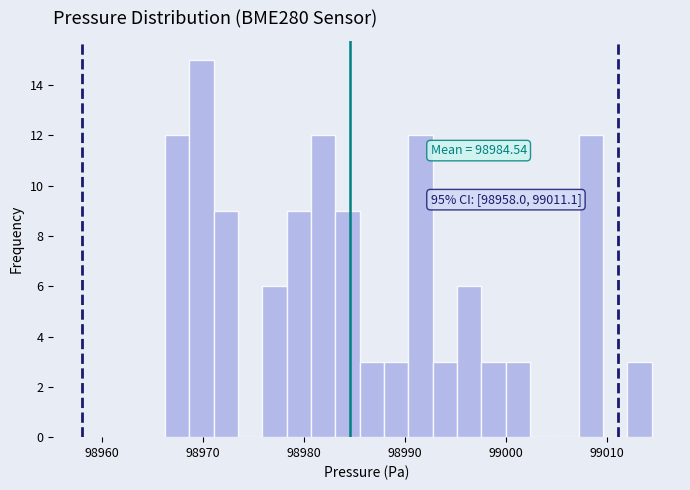

Around what value on the x-axis is the tallest bar? Give the approximate position of its centre, as read against the axis.

98970